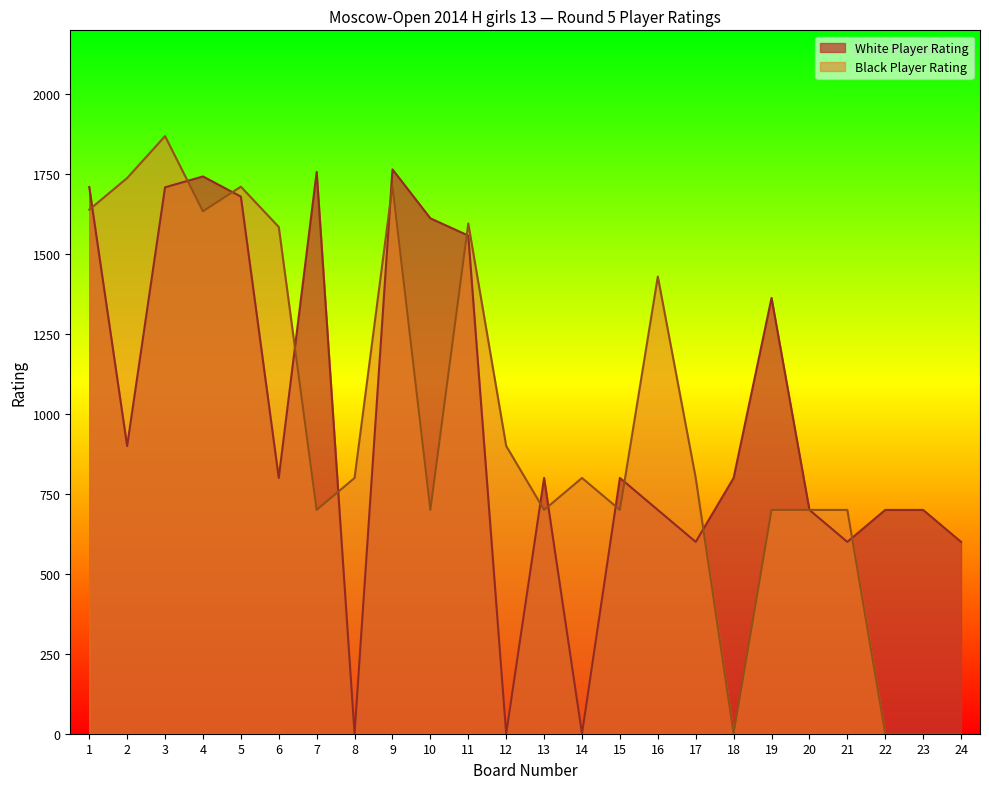

What is the average value of the Black Player Rating series?

963